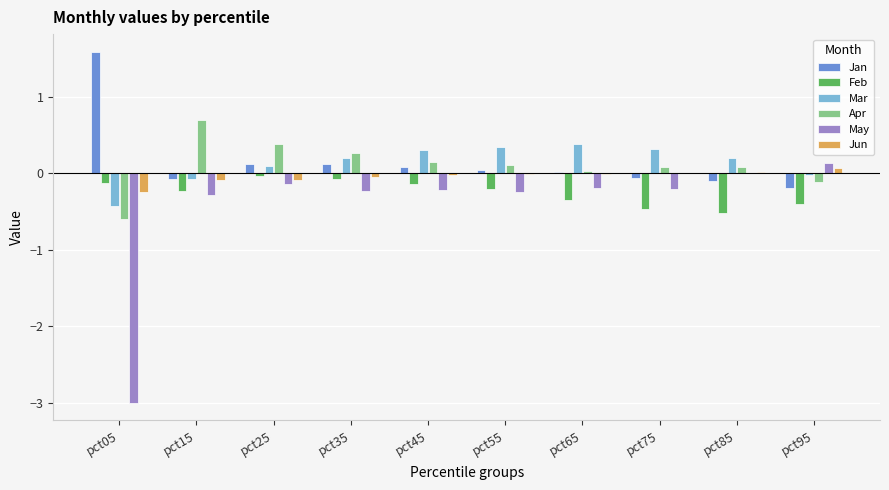

Which series has the largest range (max minus min)?

May